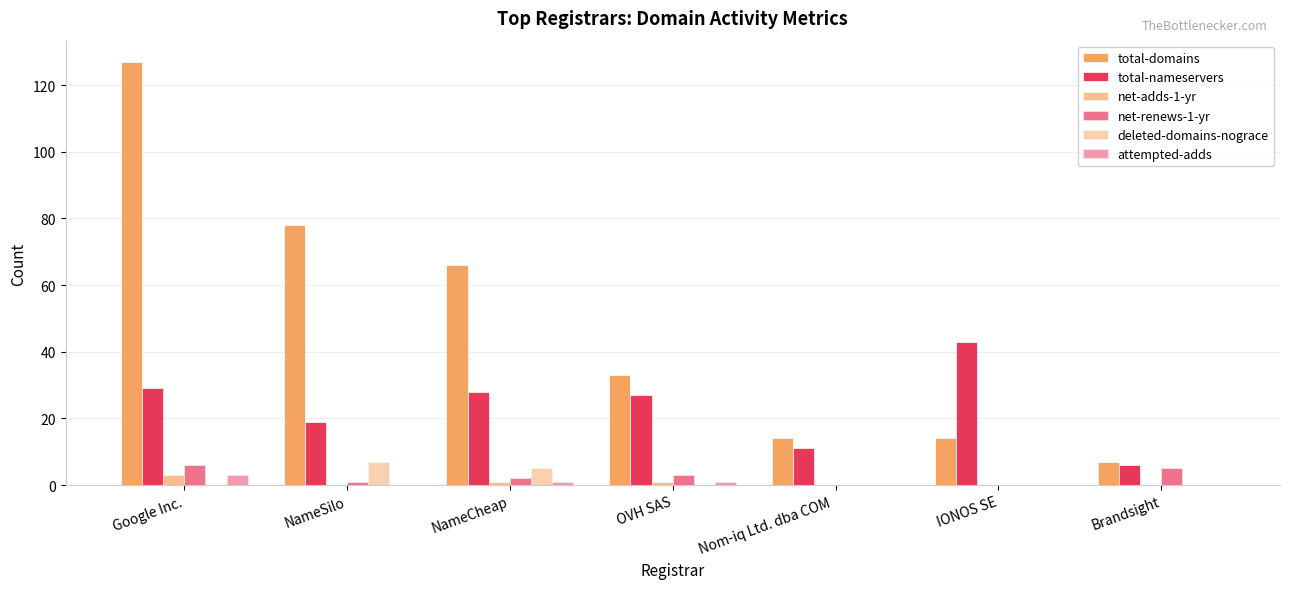

What is the difference between the maximum and minimum values in the total-nameservers series?

37